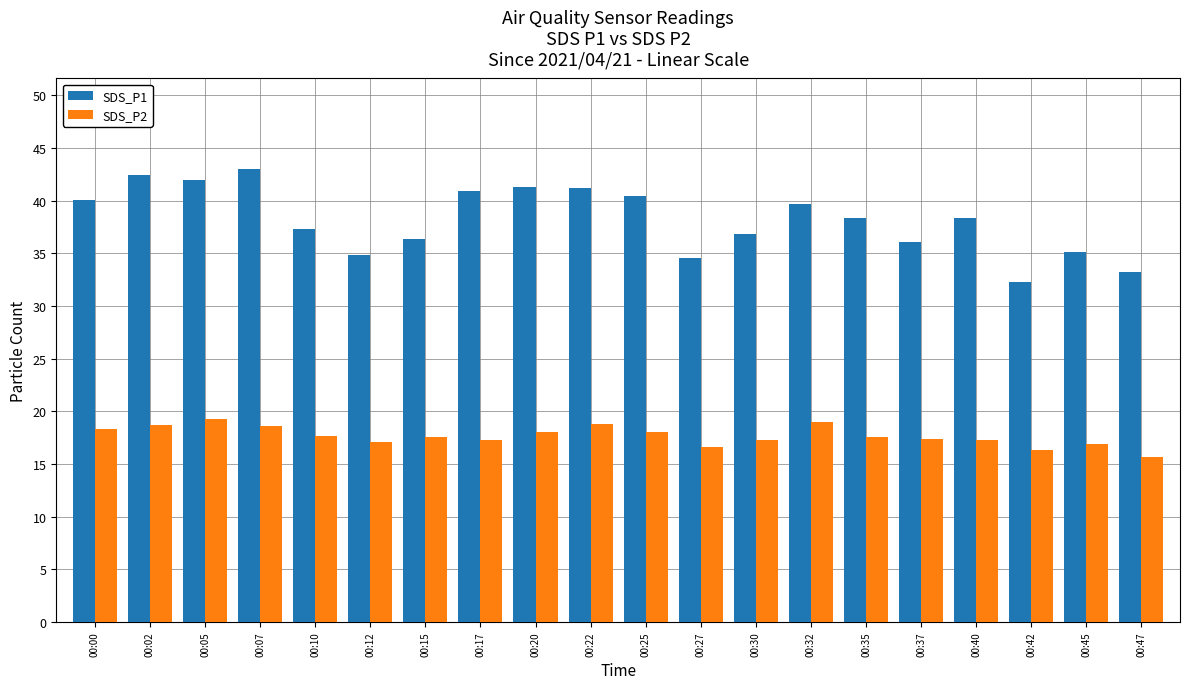

At which category does the chart reach its minimum across all series?

00:47